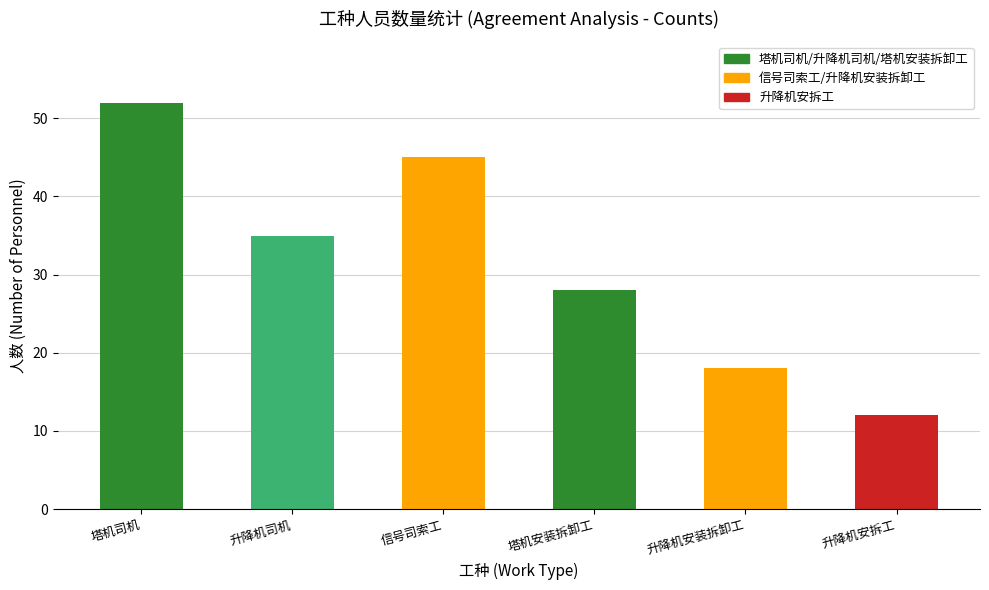

Reading left to right, extract all data points from this chart.

塔机司机=52	升降机司机=35	信号司索工=45	塔机安装拆卸工=28	升降机安装拆卸工=18	升降机安拆工=12